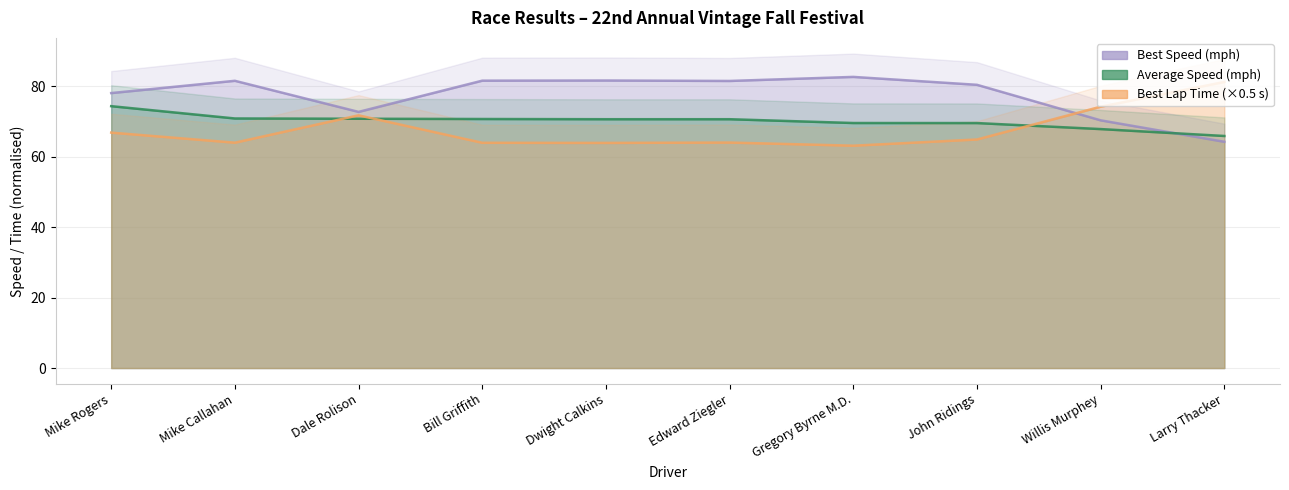

Reading left to right, extract all data points from this chart.

Best Lap time: 66.9	64.0	71.8	64.0	63.9	64.0	63.1	64.9	74.2	81.2
Best Speed: 78.1	81.6	72.7	81.6	81.6	81.5	82.7	80.4	70.3	64.2
Average Speed: 74.4	70.9	70.8	70.7	70.7	70.7	69.6	69.6	67.9	65.9